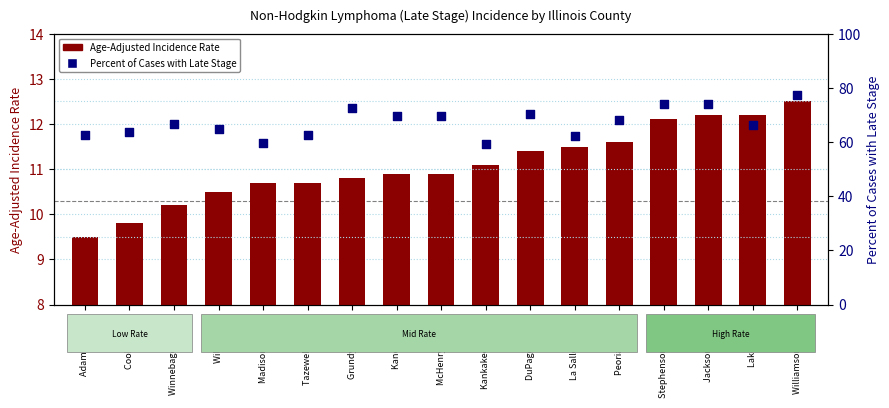

Which series has the largest total across all categories?

Percent Late Stage